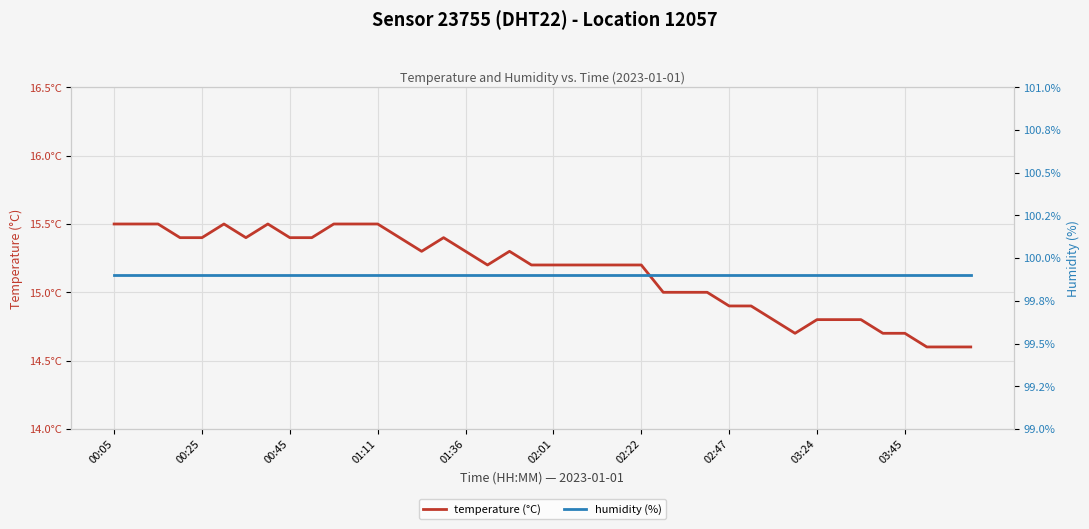

The value of humidity (%) at 14 is 99.9. True or false?

True